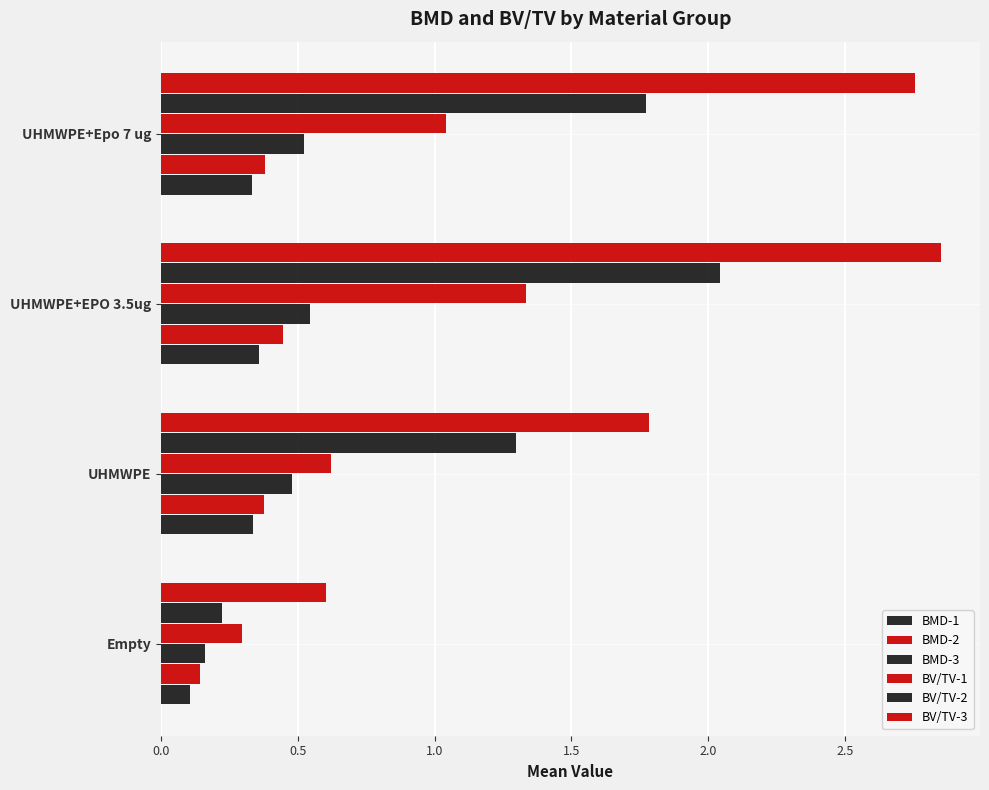

What is the lowest value of the BV/TV-1 series?

0.3